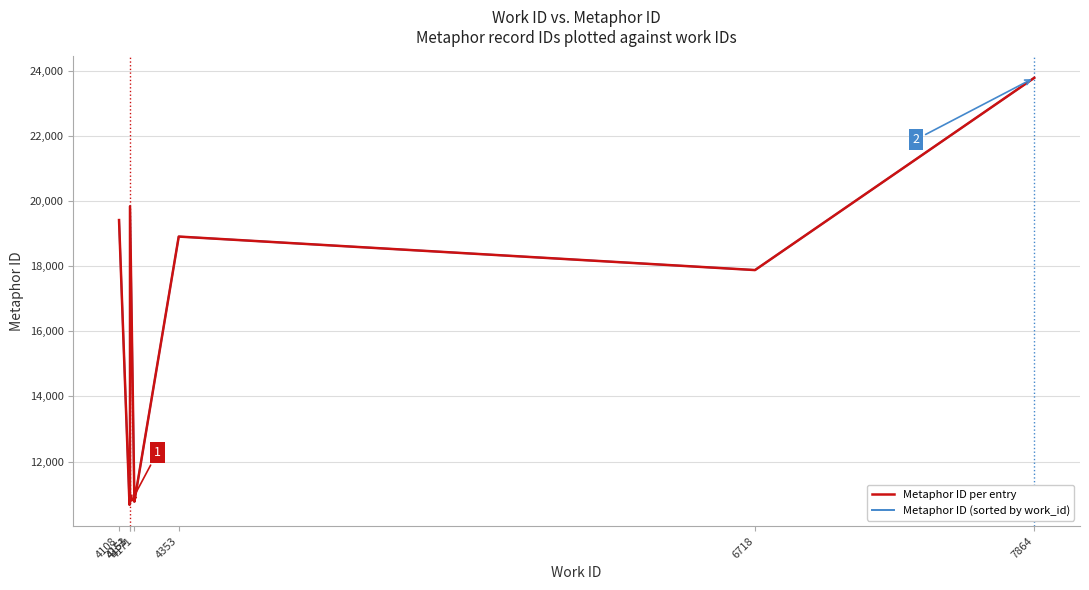

Which series has the largest range (max minus min)?

Metaphor ID per entry